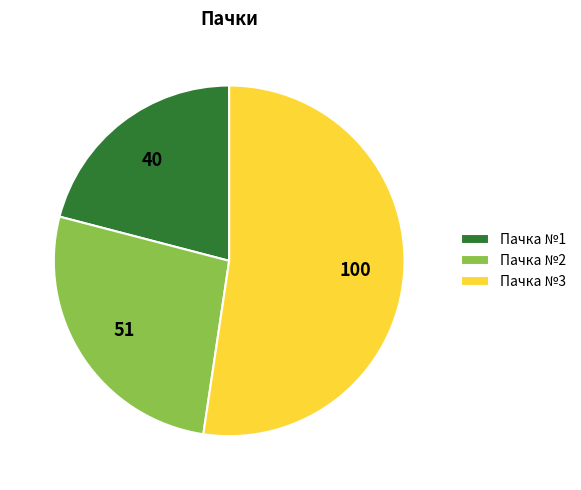

The Пачка №3 slice represents 52% of the pie. True or false?

True